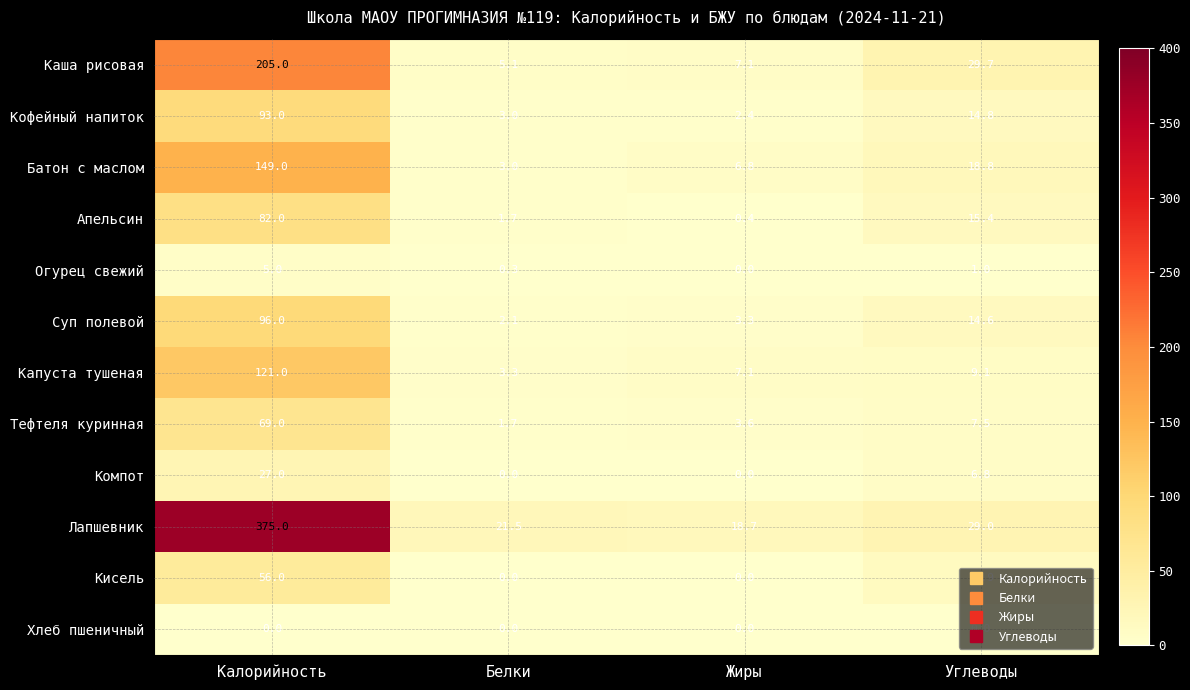

Where does the Огурец свежий series first go above 1?

Калорийность